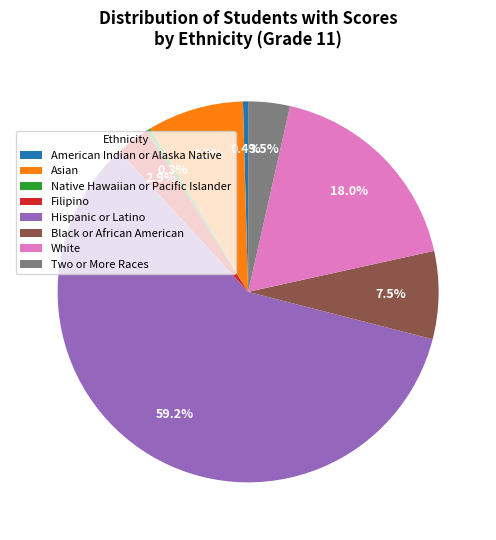

Which slice is the largest?

Hispanic or Latino